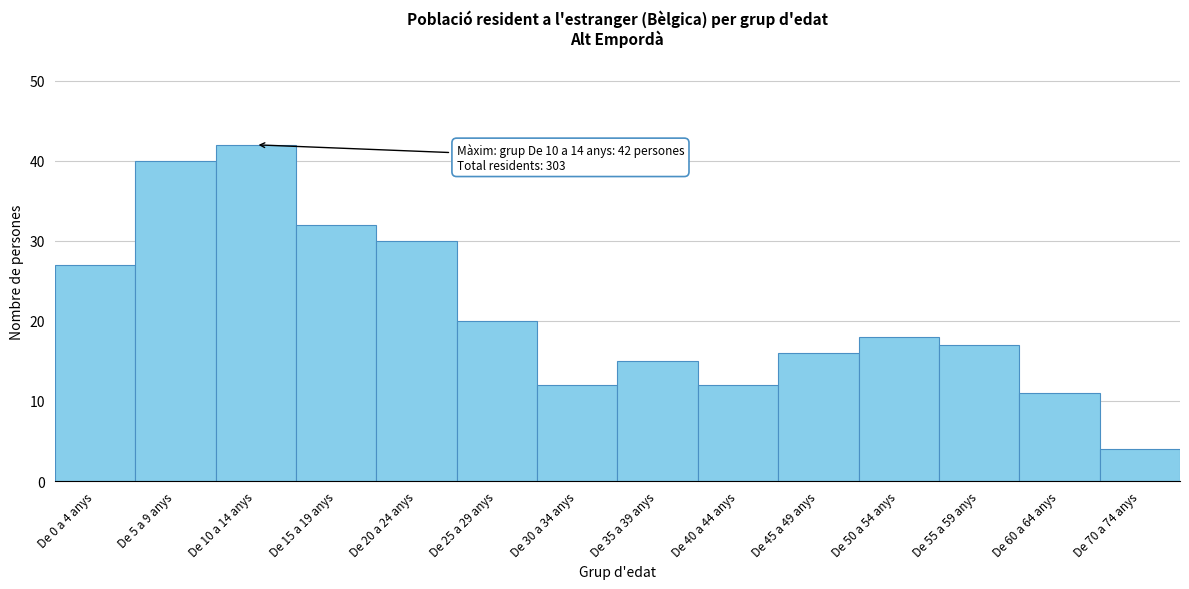

Reading left to right, extract all data points from this chart.

27	40	42	32	30	20	12	15	12	16	18	17	11	4